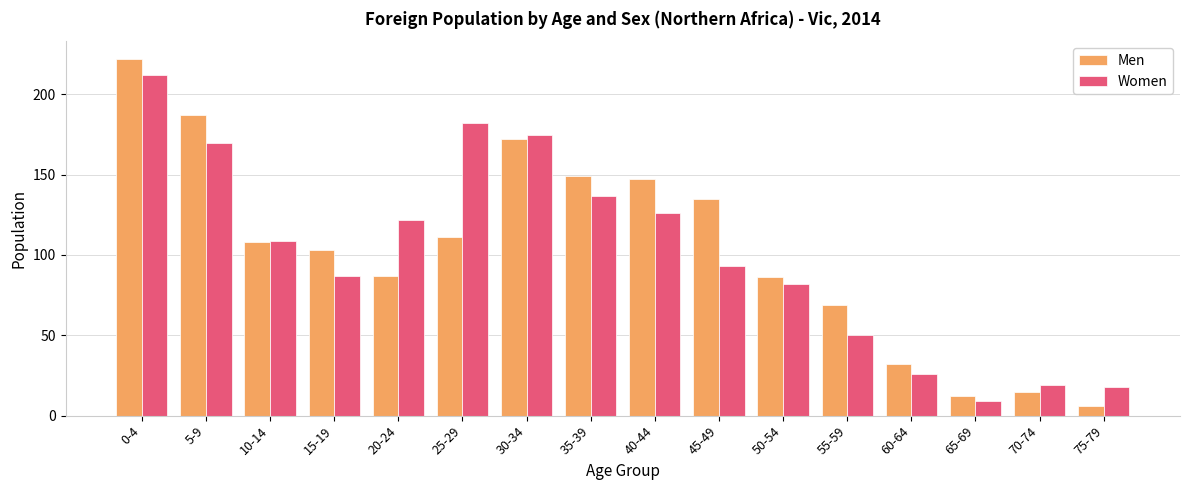

Which category has the lowest value across all series?

75-79